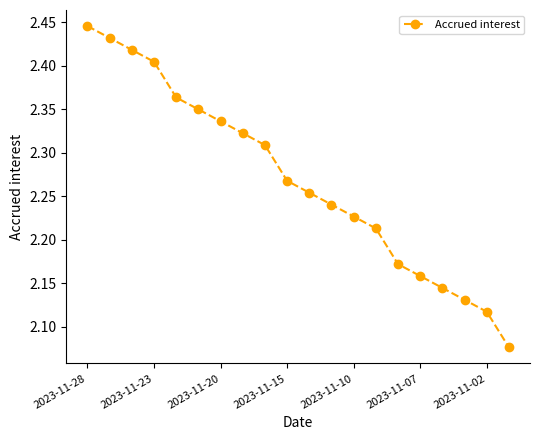

What is the difference between the maximum and minimum values?

0.4